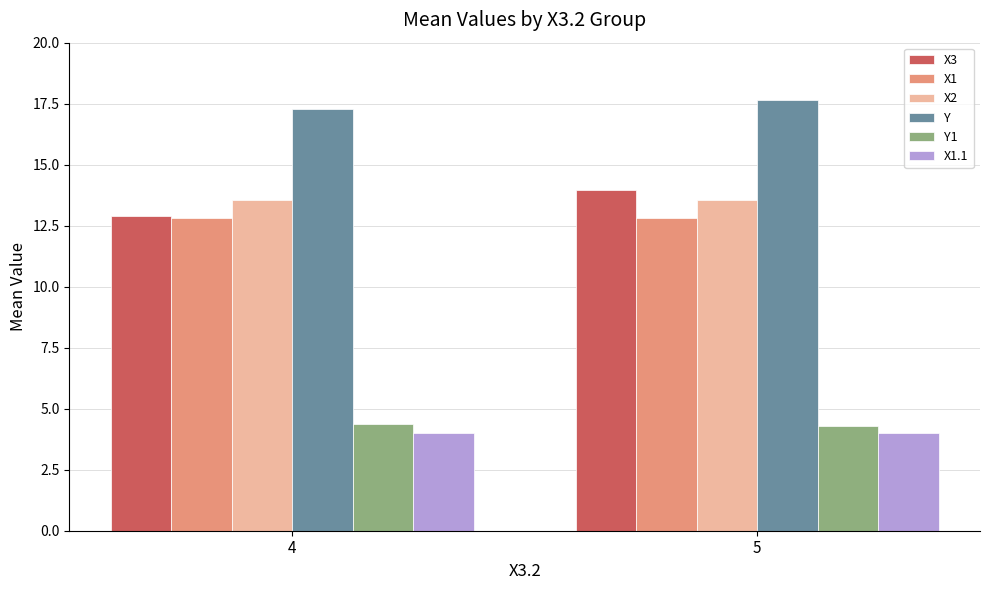

What is the total value across all series at 5?

66.3